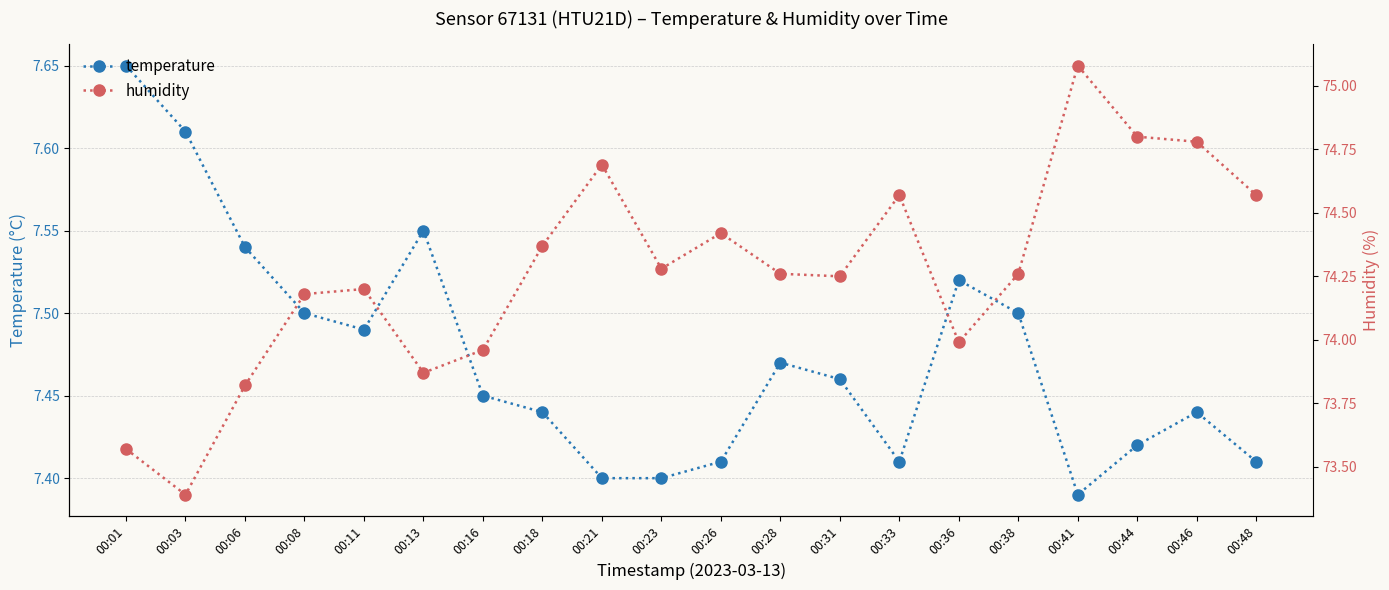

What is the spread (max minus min) of values at 00:46?

67.3